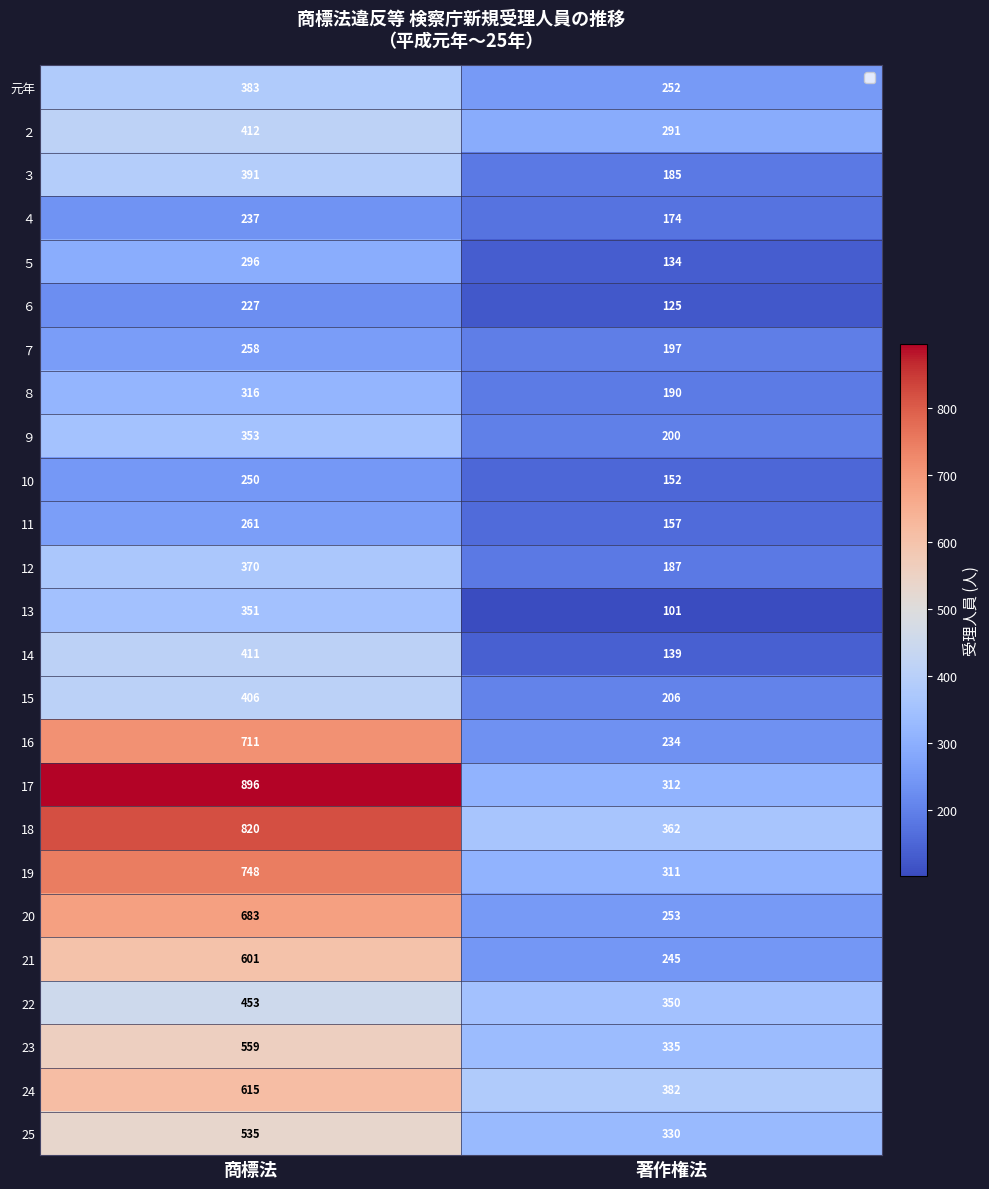

At how many categories does at least one series exceed 661?

1